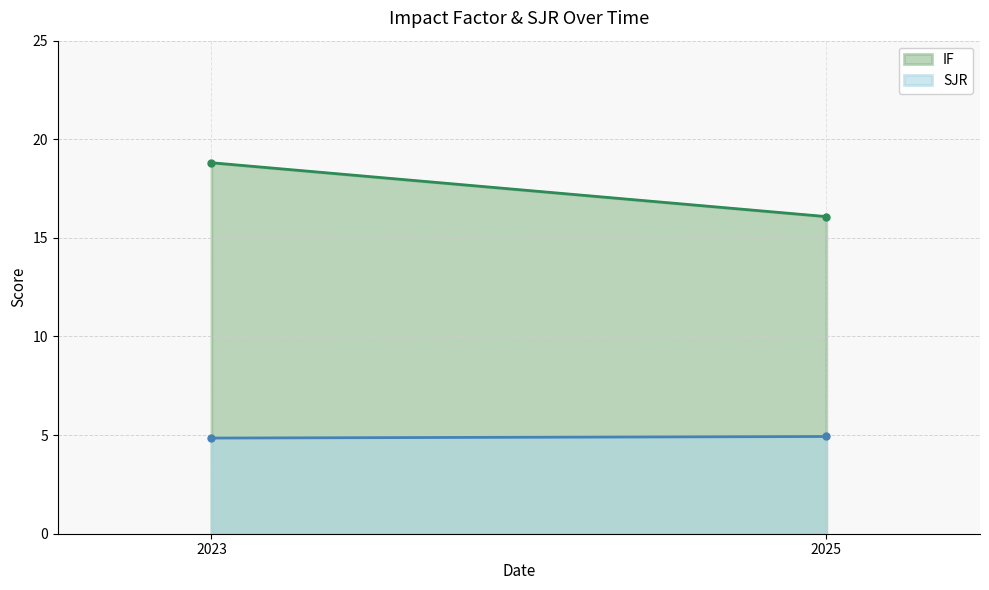

At which label does IF first exceed 18?

2023